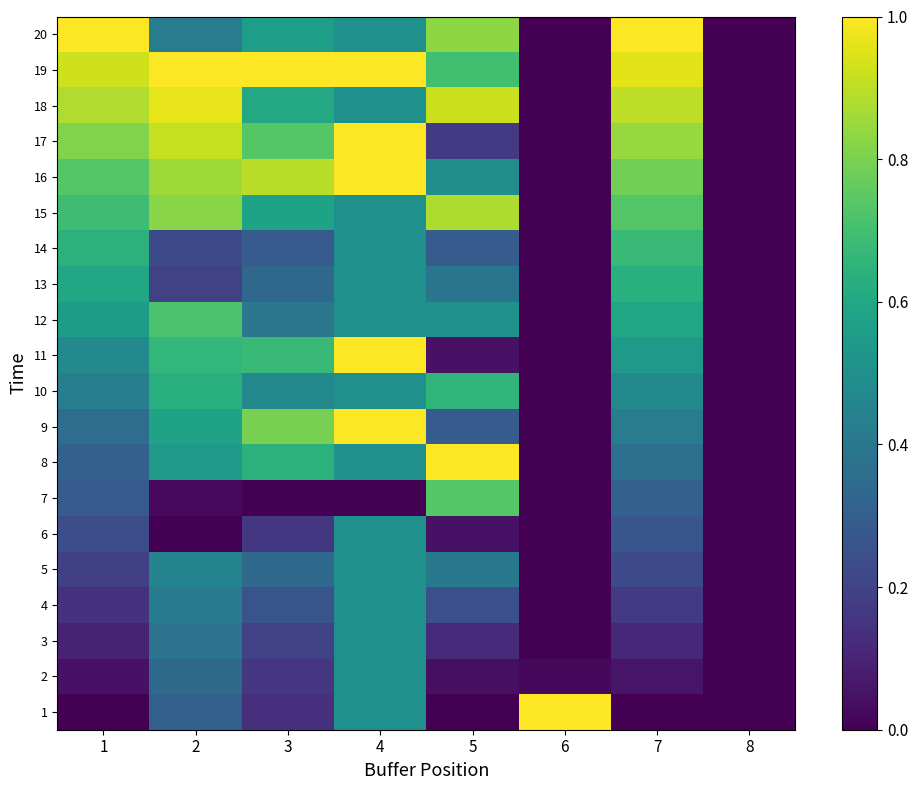

Reading right to left, extract all data points from this chart.

1: 8=0.0	7=0.0	6=1.0	5=0.0	4=0.5	3=0.1	2=0.3	1=0.0
2: 8=0.0	7=0.1	6=0.0	5=0.0	4=0.5	3=0.2	2=0.3	1=0.0
3: 8=0.0	7=0.1	6=0.0	5=0.1	4=0.5	3=0.2	2=0.4	1=0.1
4: 8=0.0	7=0.2	6=0.0	5=0.2	4=0.5	3=0.3	2=0.4	1=0.1
5: 8=0.0	7=0.2	6=0.0	5=0.4	4=0.5	3=0.3	2=0.5	1=0.2
6: 8=0.0	7=0.3	6=0.0	5=0.1	4=0.5	3=0.2	2=0.0	1=0.2
7: 8=0.0	7=0.3	6=0.0	5=0.7	4=0.0	3=0.0	2=0.0	1=0.3
8: 8=0.0	7=0.4	6=0.0	5=1.0	4=0.5	3=0.6	2=0.5	1=0.3
9: 8=0.0	7=0.4	6=0.0	5=0.3	4=1.0	3=0.8	2=0.6	1=0.4
10: 8=0.0	7=0.5	6=0.0	5=0.7	4=0.5	3=0.5	2=0.6	1=0.4
11: 8=0.0	7=0.5	6=0.0	5=0.1	4=1.0	3=0.7	2=0.7	1=0.5
12: 8=0.0	7=0.6	6=0.0	5=0.5	4=0.5	3=0.4	2=0.7	1=0.5
13: 8=0.0	7=0.6	6=0.0	5=0.4	4=0.5	3=0.3	2=0.2	1=0.6
14: 8=0.0	7=0.7	6=0.0	5=0.3	4=0.5	3=0.3	2=0.2	1=0.6
15: 8=0.0	7=0.7	6=0.0	5=0.9	4=0.5	3=0.6	2=0.8	1=0.7
16: 8=0.0	7=0.8	6=0.0	5=0.5	4=1.0	3=0.9	2=0.9	1=0.7
17: 8=0.0	7=0.8	6=0.0	5=0.2	4=1.0	3=0.7	2=0.9	1=0.8
18: 8=0.0	7=0.9	6=0.0	5=0.9	4=0.5	3=0.6	2=1.0	1=0.9
19: 8=0.0	7=1.0	6=0.0	5=0.7	4=1.0	3=1.0	2=1.0	1=0.9
20: 8=0.0	7=1.0	6=0.0	5=0.8	4=0.5	3=0.6	2=0.4	1=1.0